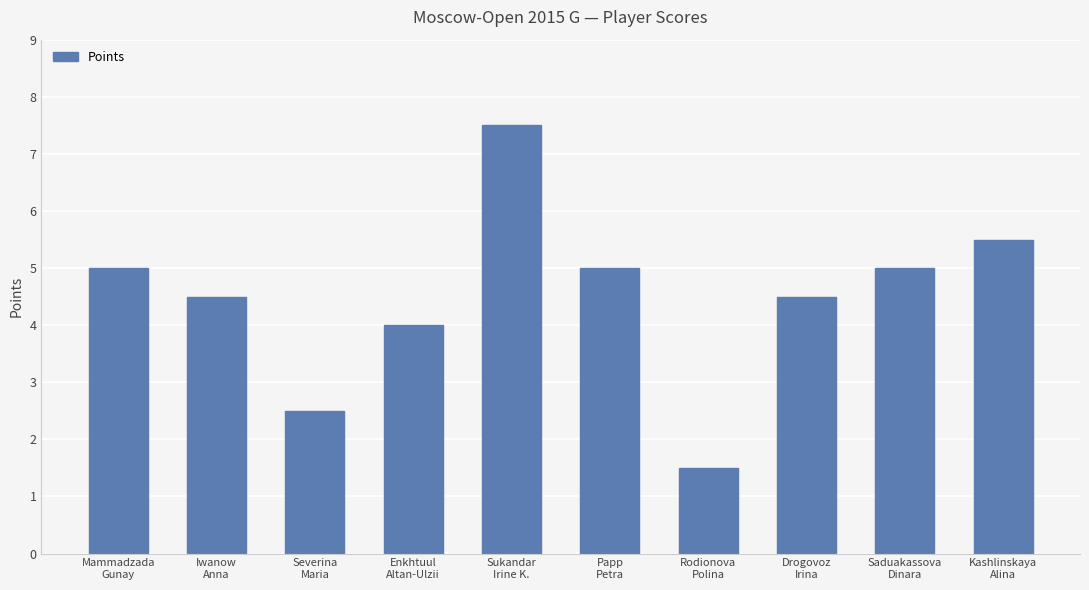

Are the bars grouped side by side (vs. stacked)?

No